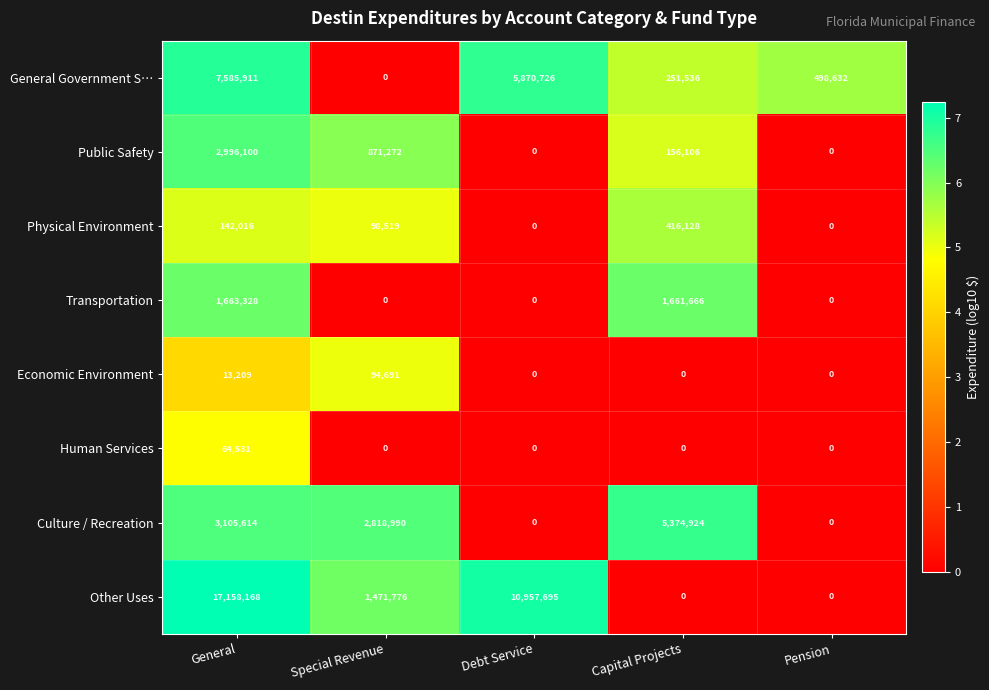

Count the number of data series in this chart.

8